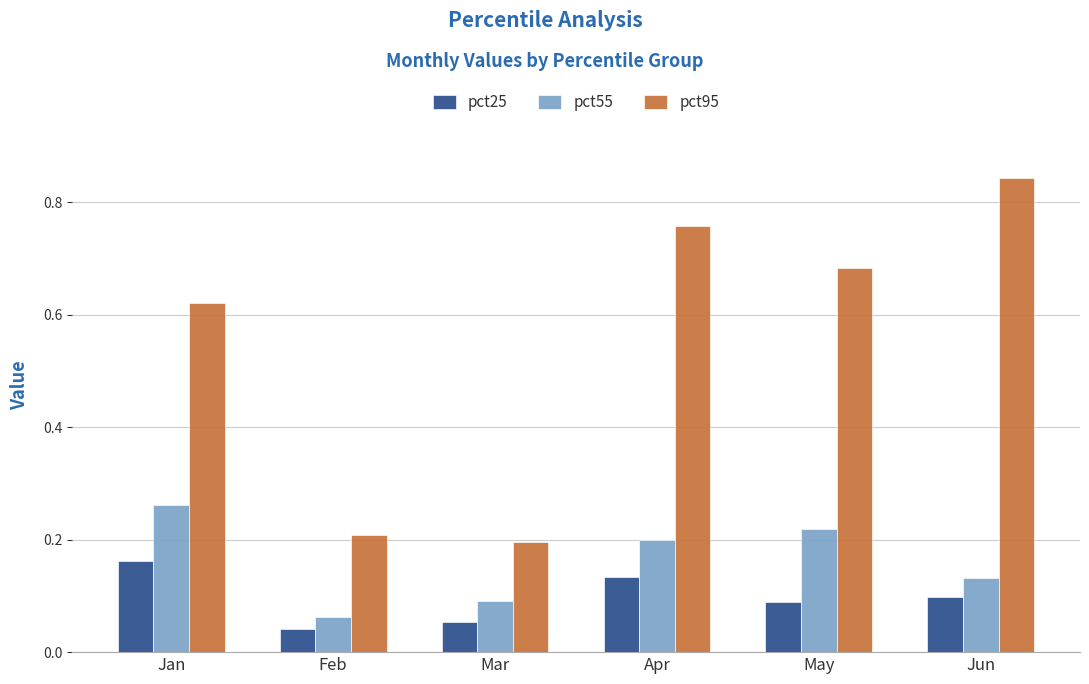

Count the pct25 values in the range 0 to 1.

6